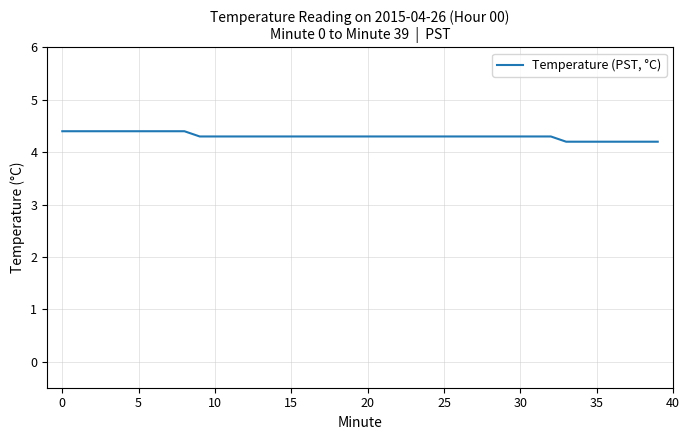

What is the smallest value displayed?

4.2